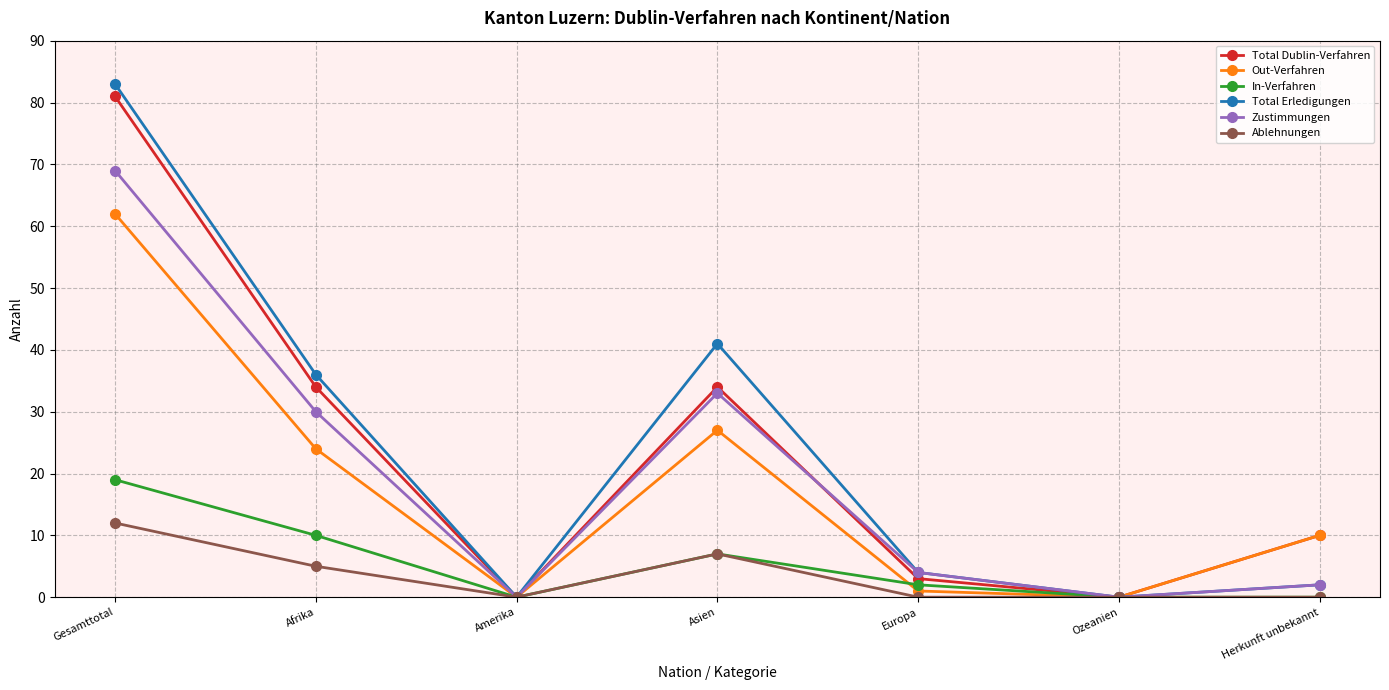

Reading left to right, what are all the values shown in this chart?

Total Dublin-Verfahren: 81	34	0	34	3	0	10
Out-Verfahren: 62	24	0	27	1	0	10
In-Verfahren: 19	10	0	7	2	0	0
Total Erledigungen: 83	36	0	41	4	0	2
Zustimmungen: 69	30	0	33	4	0	2
Ablehnungen: 12	5	0	7	0	0	0